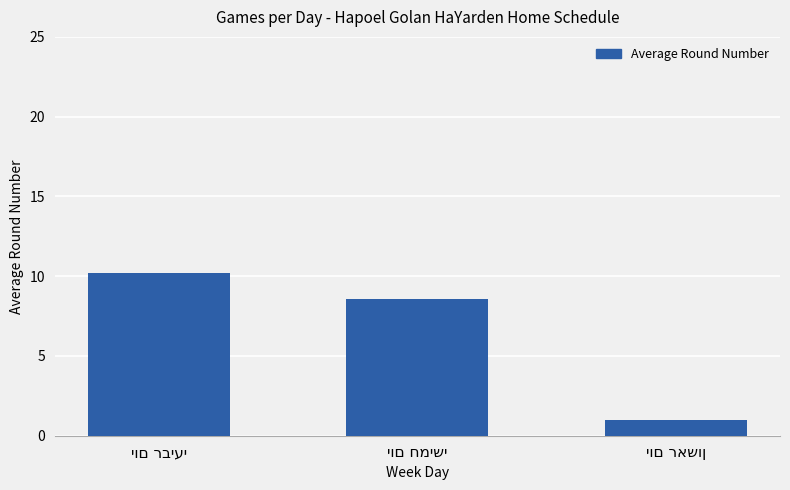

What is the average value?

6.6